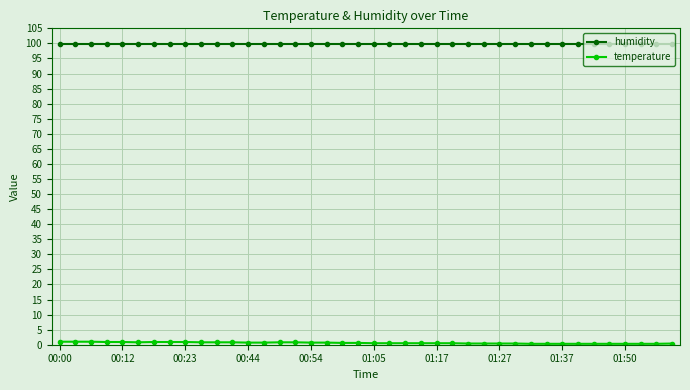

What is the sum of all humidity values?

3996.0